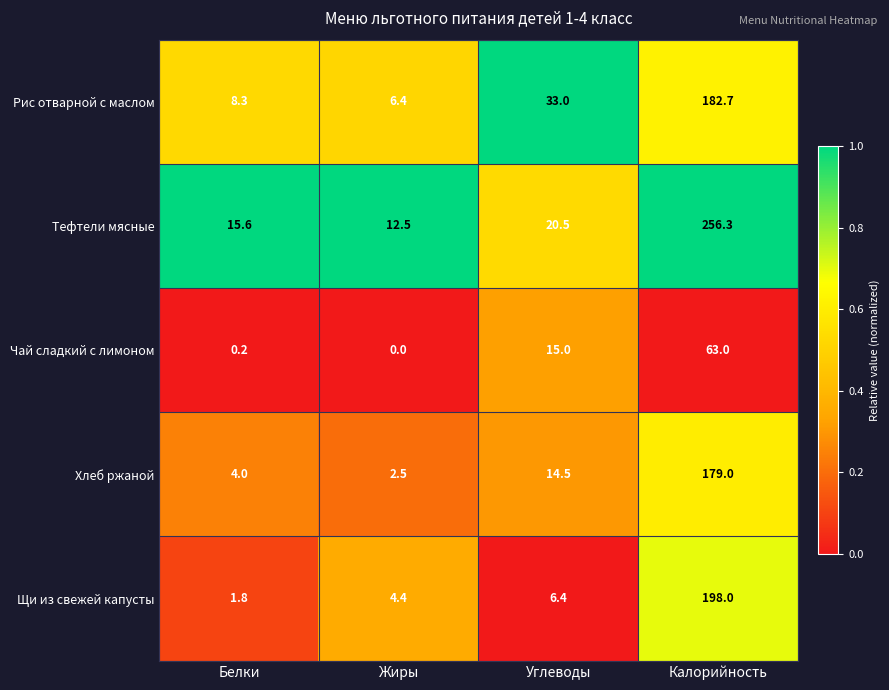

Where is Тефтели мясные nearest to the value 134?

Углеводы